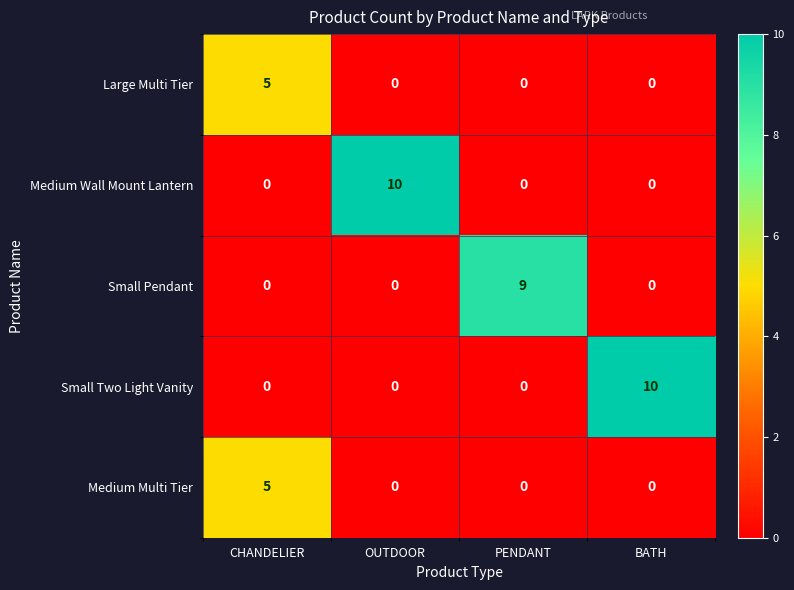

What is the greatest value displayed?

10